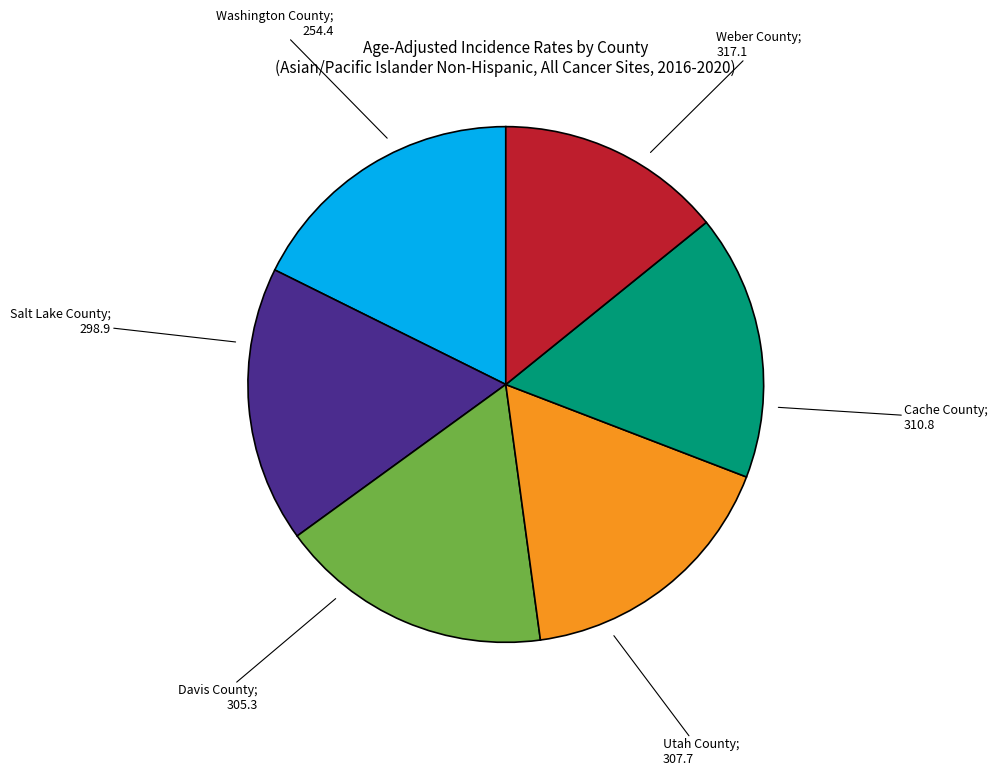

Is there a majority slice in this chart?

No